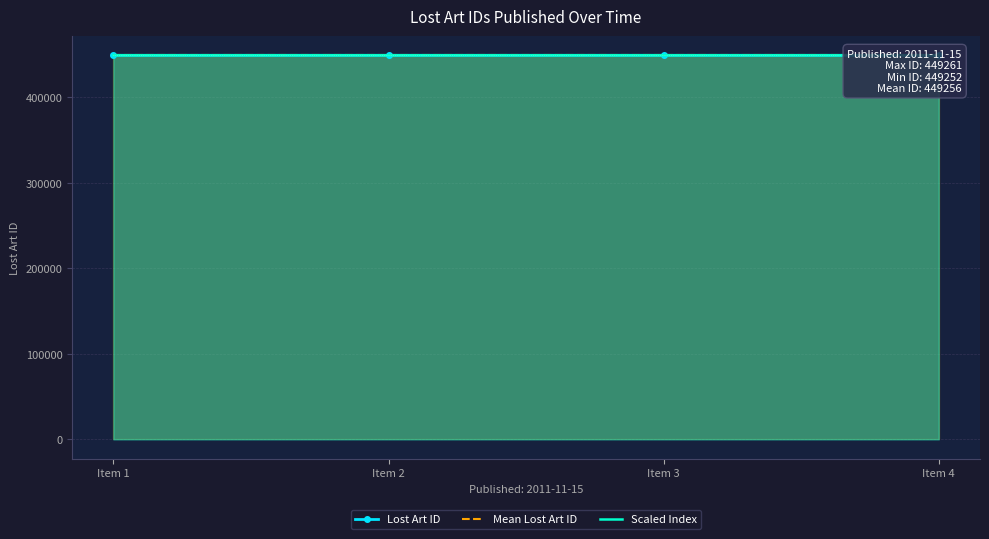

How many Lost Art ID values are between 449253 and 449261?

3